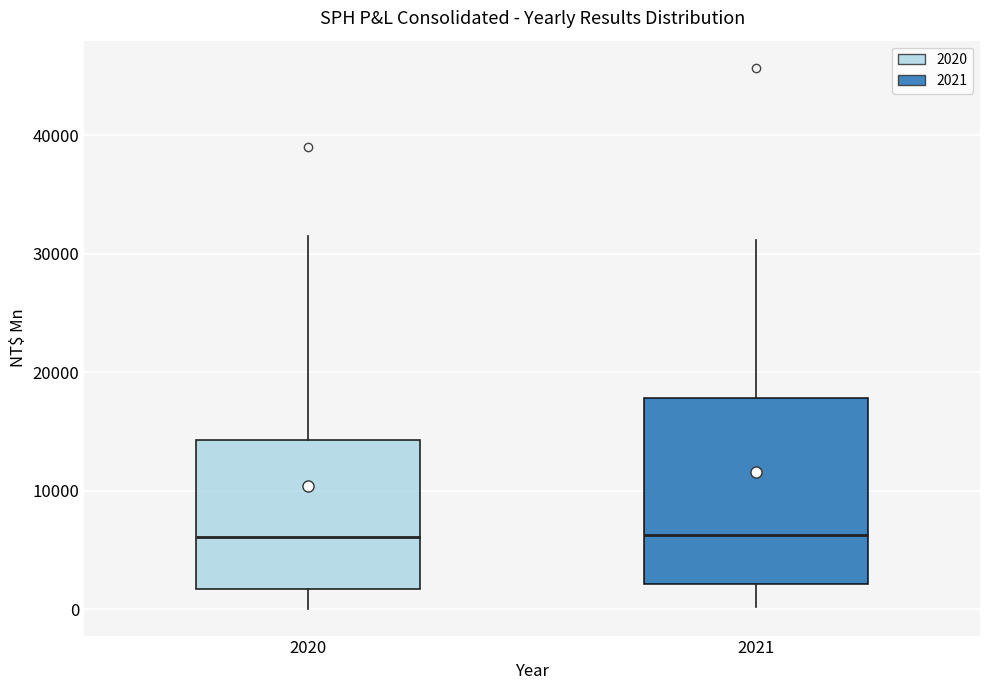

Which box is the tallest, from its lower edge to its upper edge?

2021